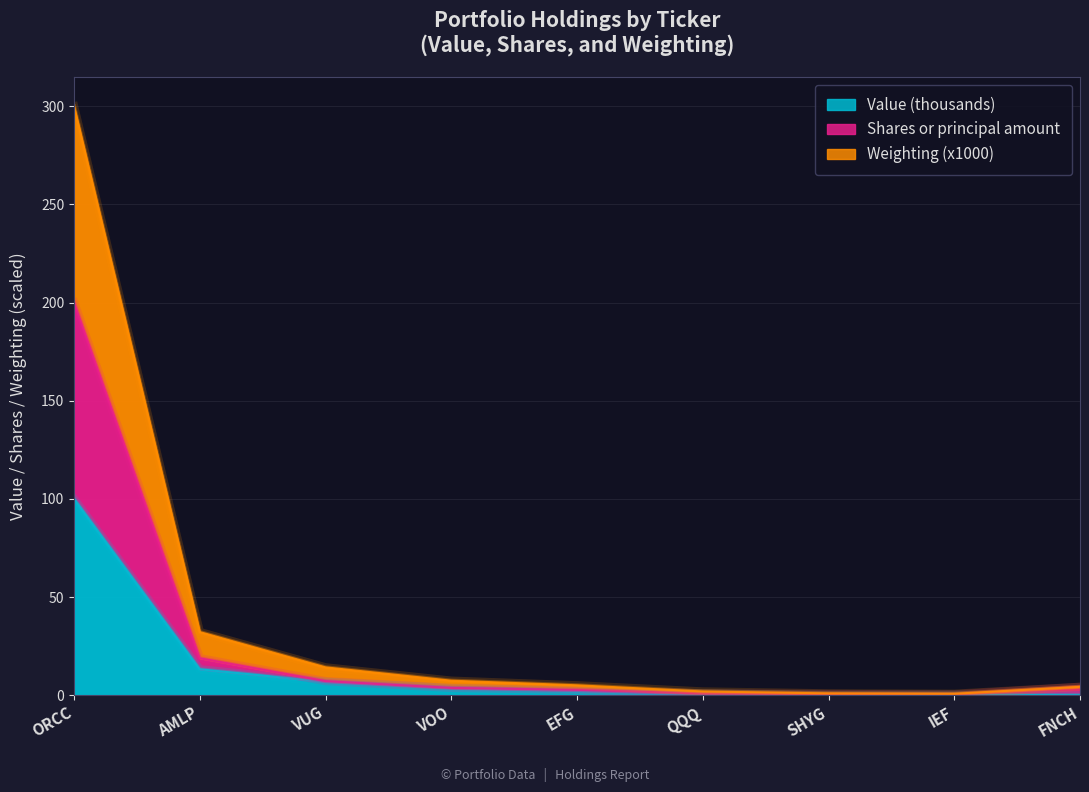

At which category does Weighting (x1000) reach its first local valley?

SHYG